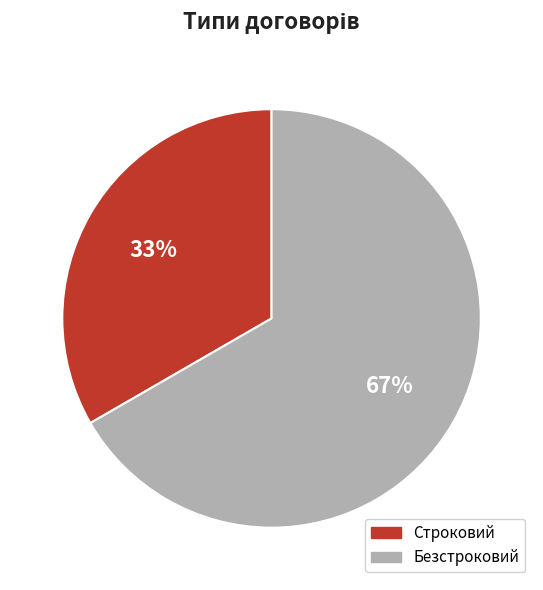

How many slices are in this pie chart?

2